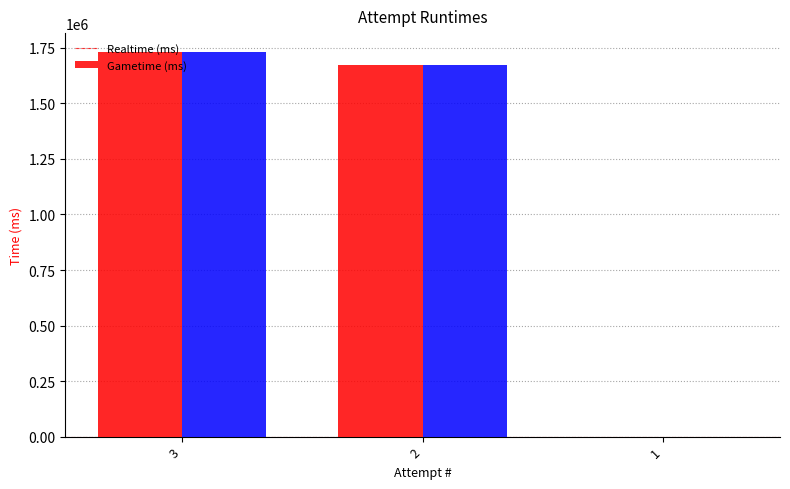

What is the average value of the Realtime (ms) series?

1134849